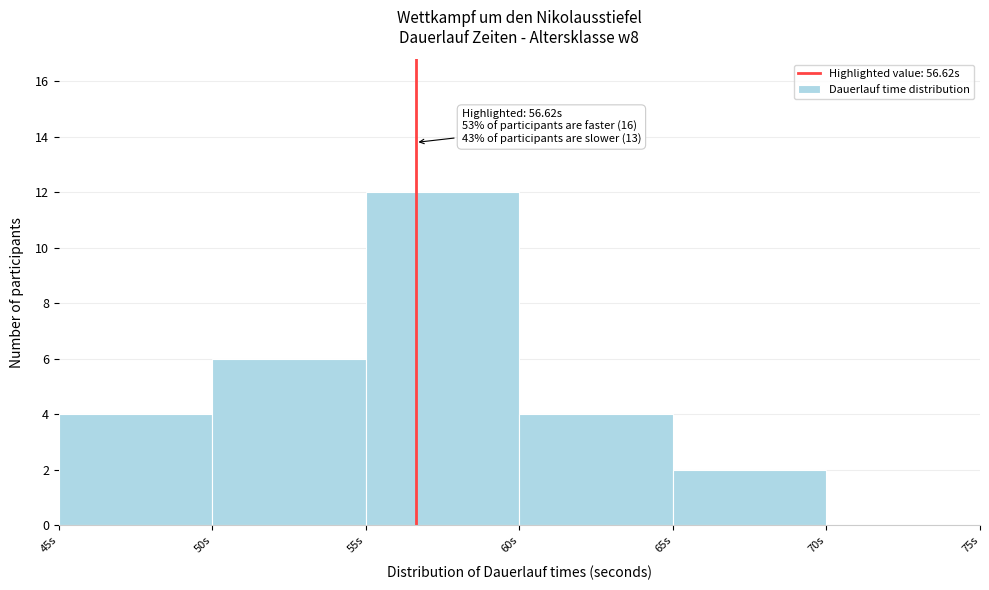

Over which range of the x-axis is the bar tallest?

55 to 60